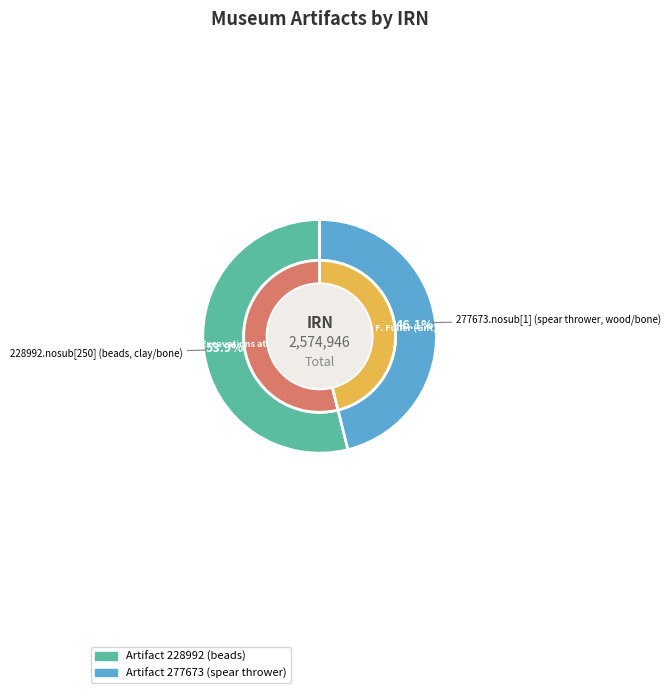

To the nearest percent, what is the difference between the largest and smallest slice percentages?

8%